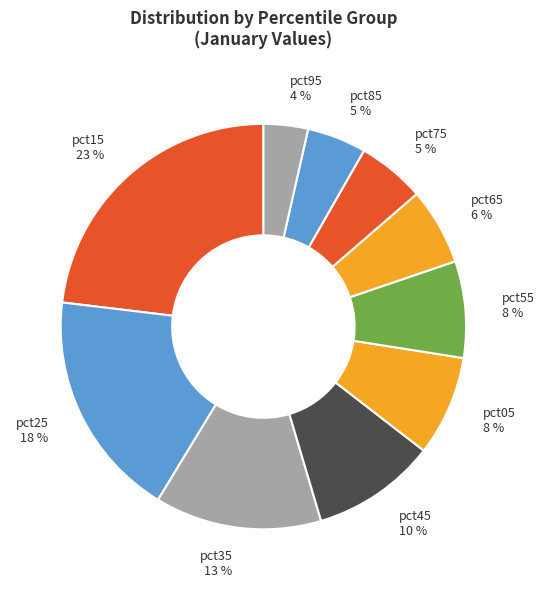

Which slice is the smallest?

pct95 4 %